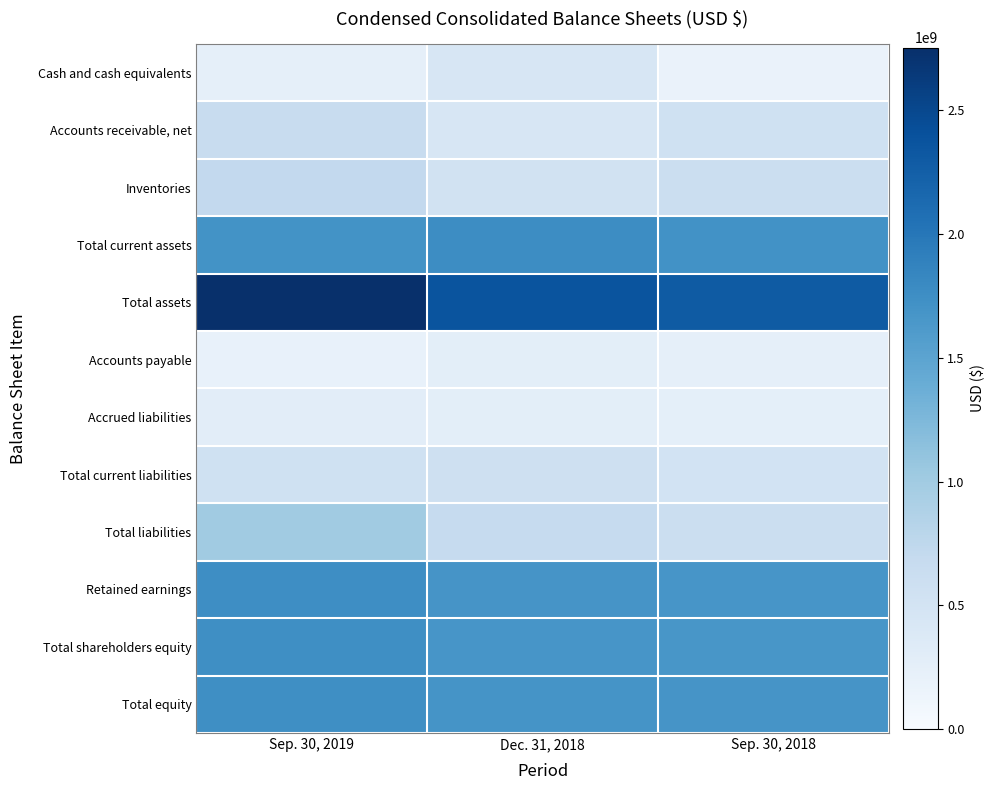

Between Sep. 30, 2018 and Sep. 30, 2019, which is larger?

Sep. 30, 2019